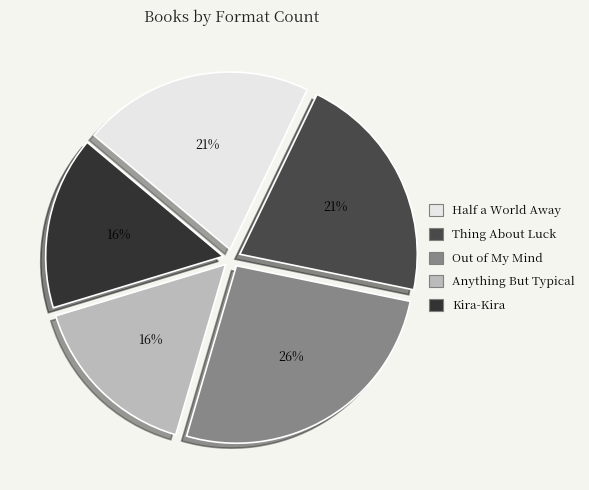

How many slices are in this pie chart?

5